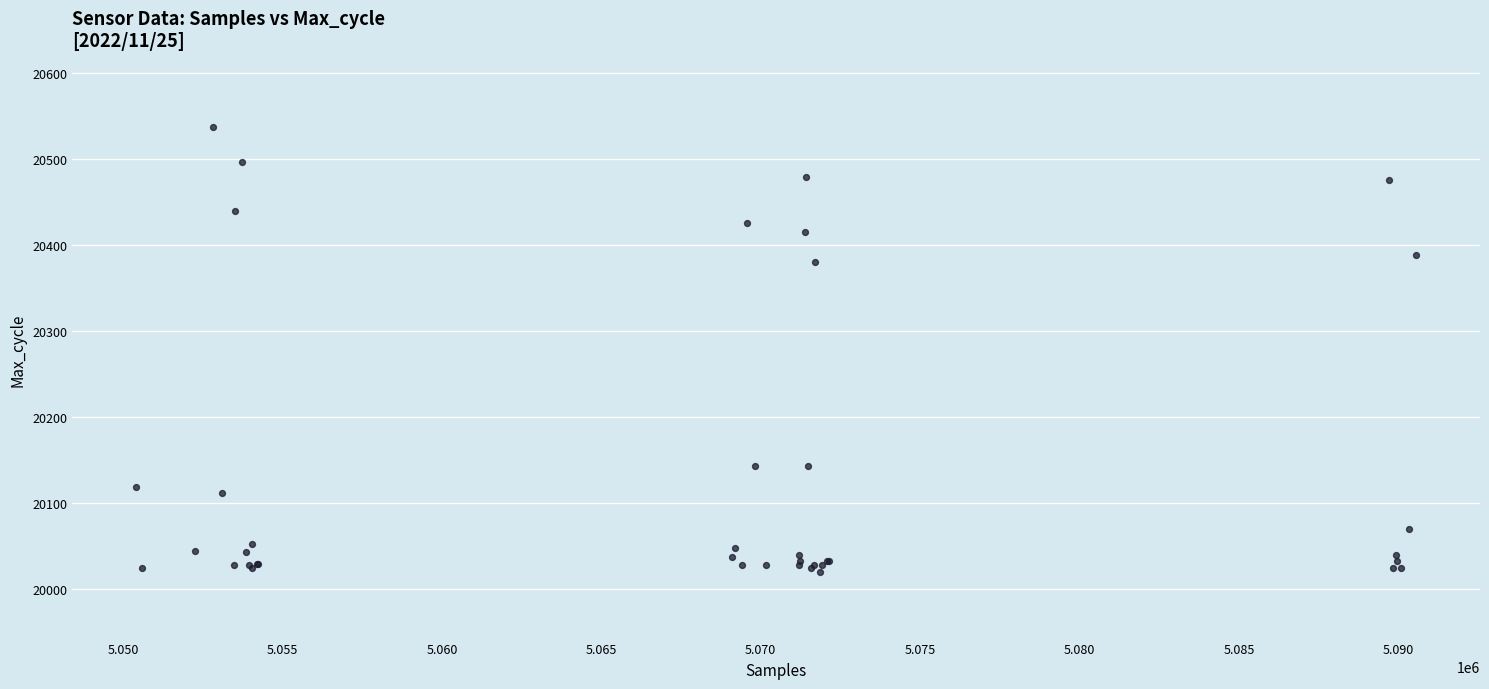

What Y value in the scatter plot is closest to 20279?

20380